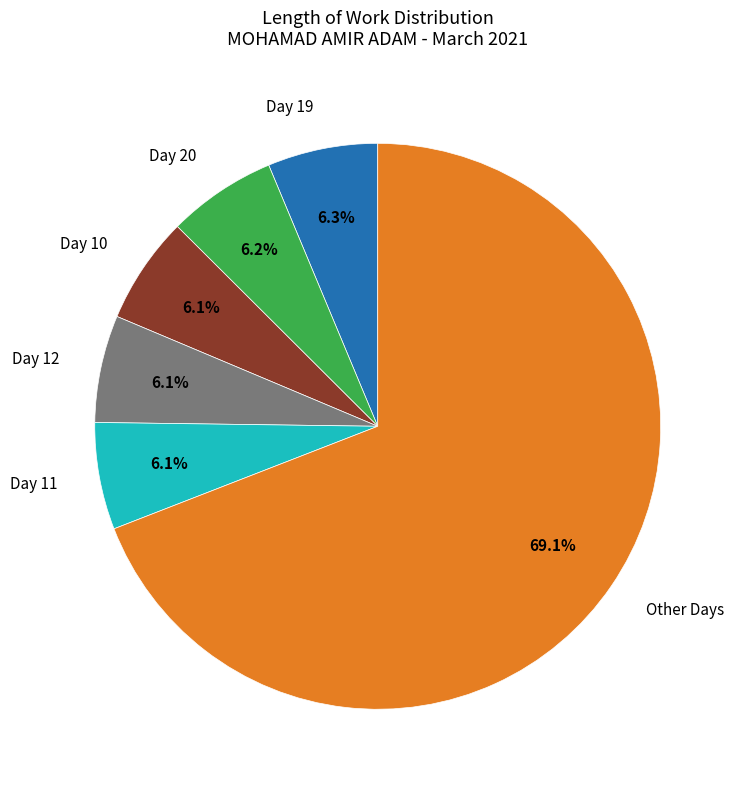

Is there a majority slice in this chart?

Yes